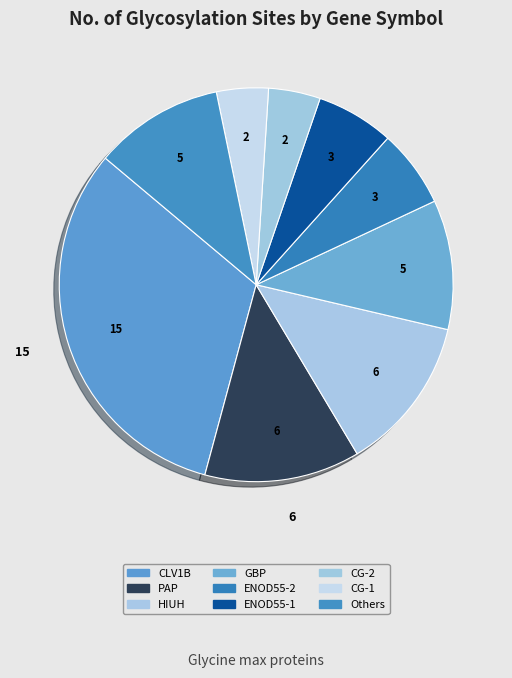

How many slices are in this pie chart?

9